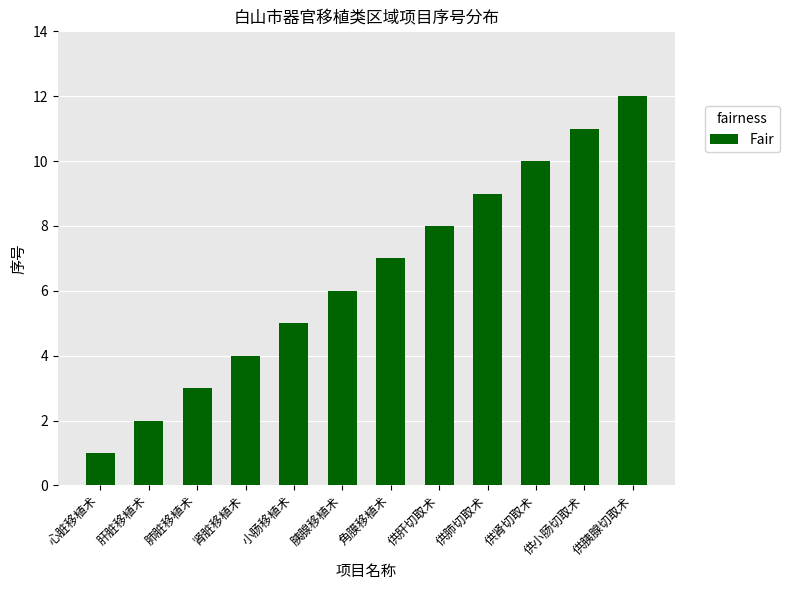

What is the minimum value shown in the chart?

1